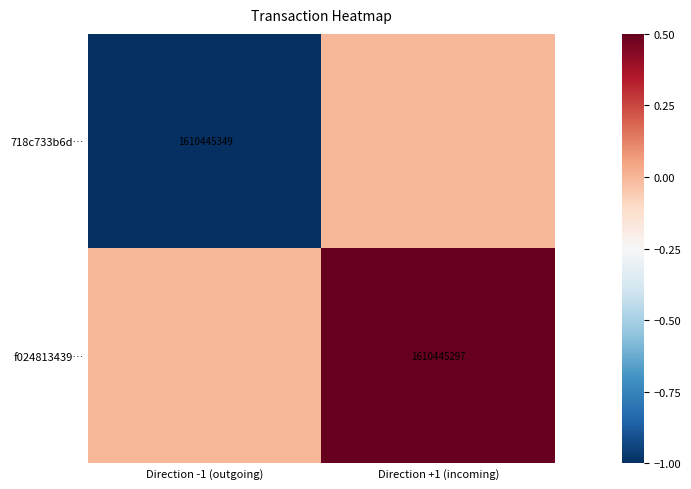

True or false: f024813439… has a value of 2371912804 at Direction +1 (incoming).

False